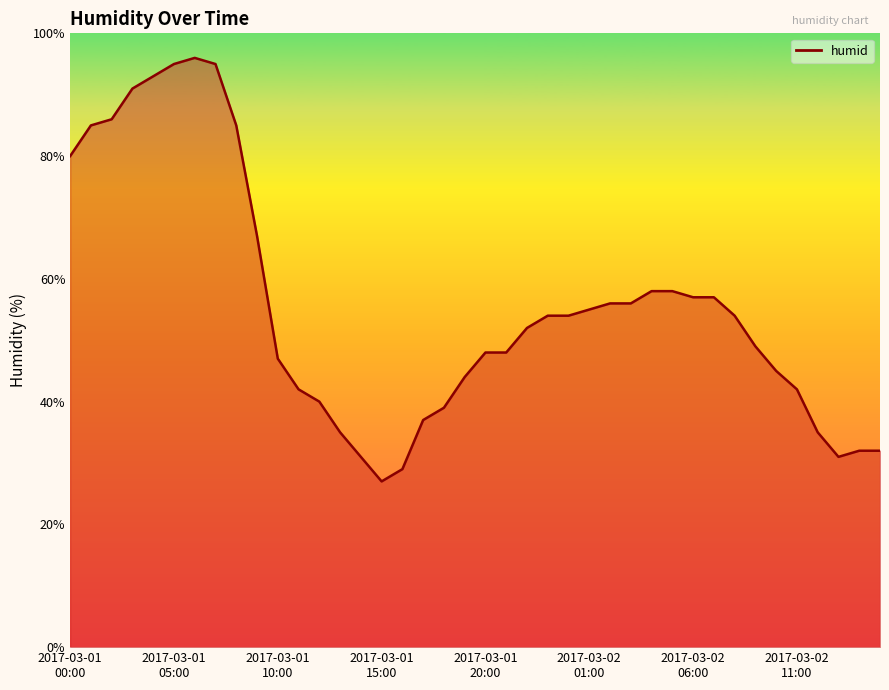

What is the smallest value displayed?

27